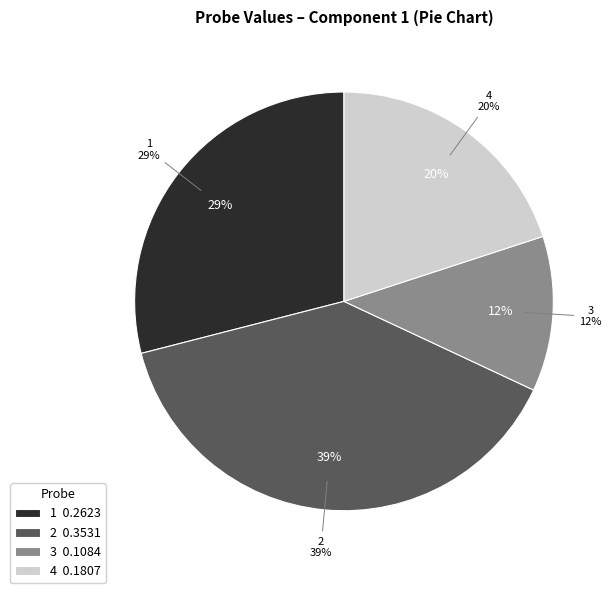

To the nearest percent, what is the difference between the 4 and 1 slice percentages?

9%